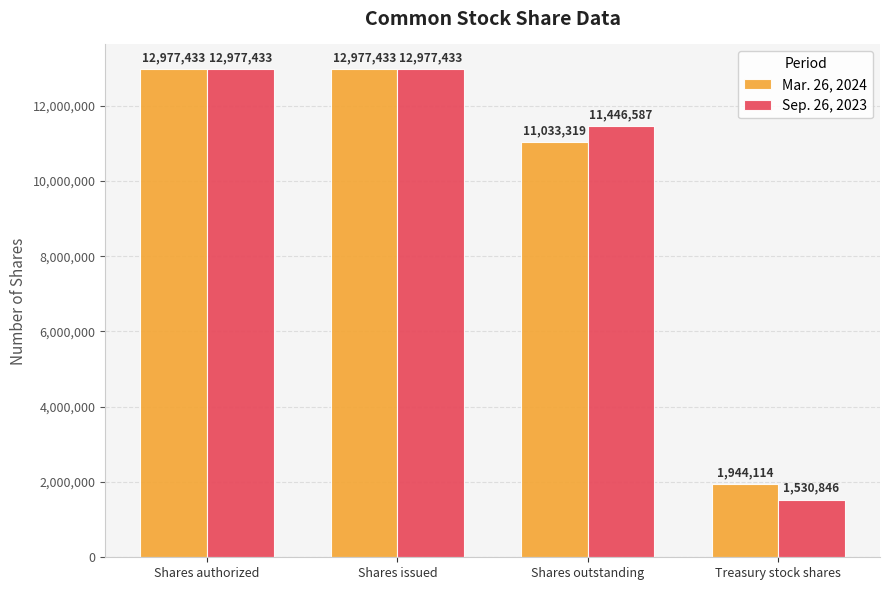

What is the label of the 1st bar from the left?

Shares authorized